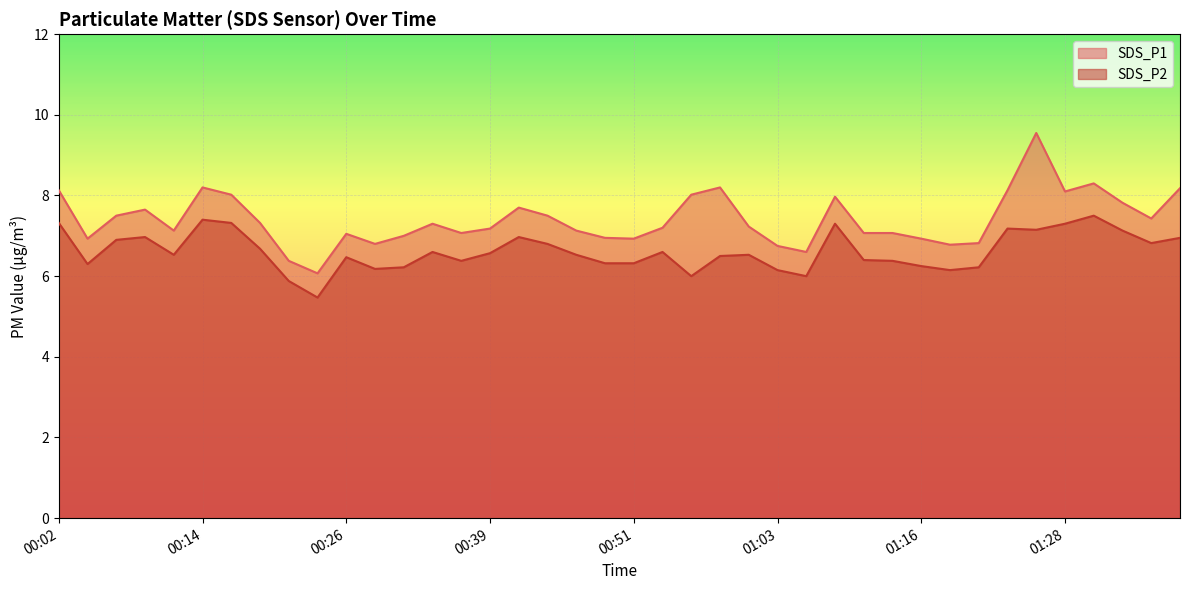

List the series in order of their peak value, highest first.

SDS_P1, SDS_P2